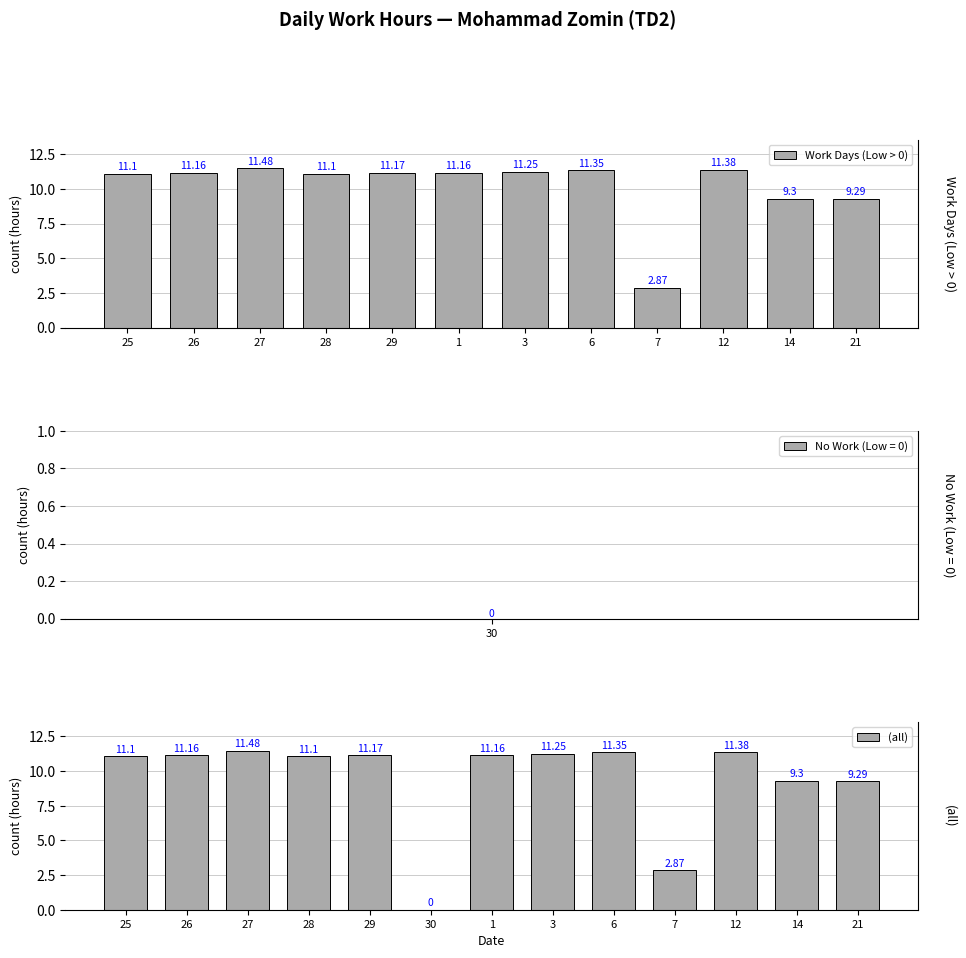

True or false: the data shows 11.4 at 12.

True